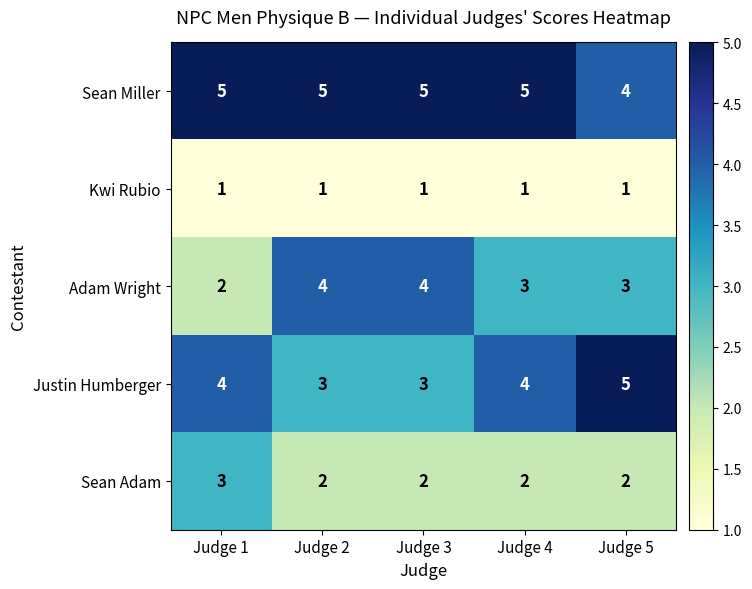

Between Judge 2 and Judge 5, which series saw the biggest shift?

Justin Humberger